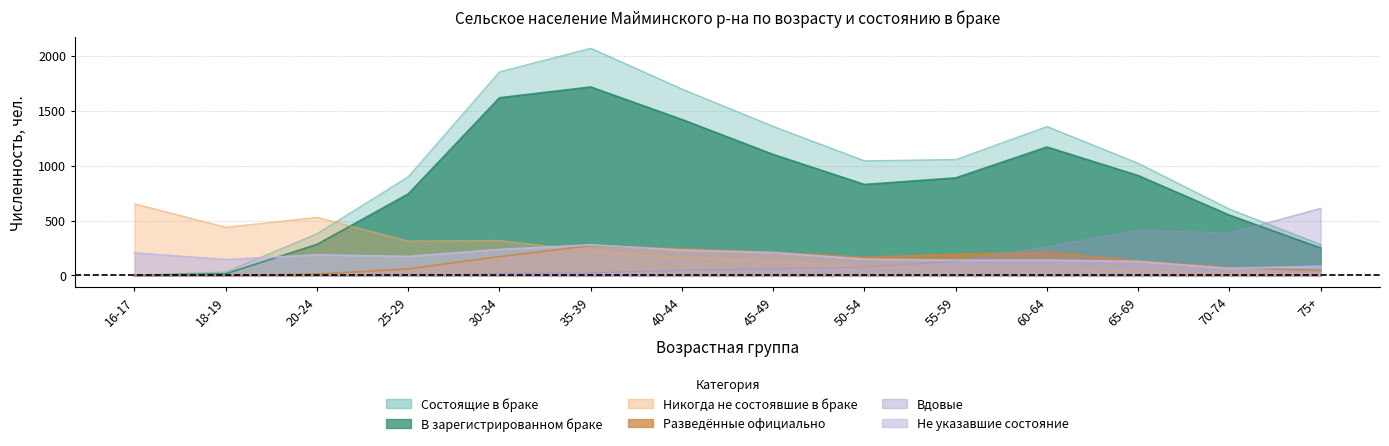

Read the Разведённые официально value at 50-54, to the nearest 10.

170